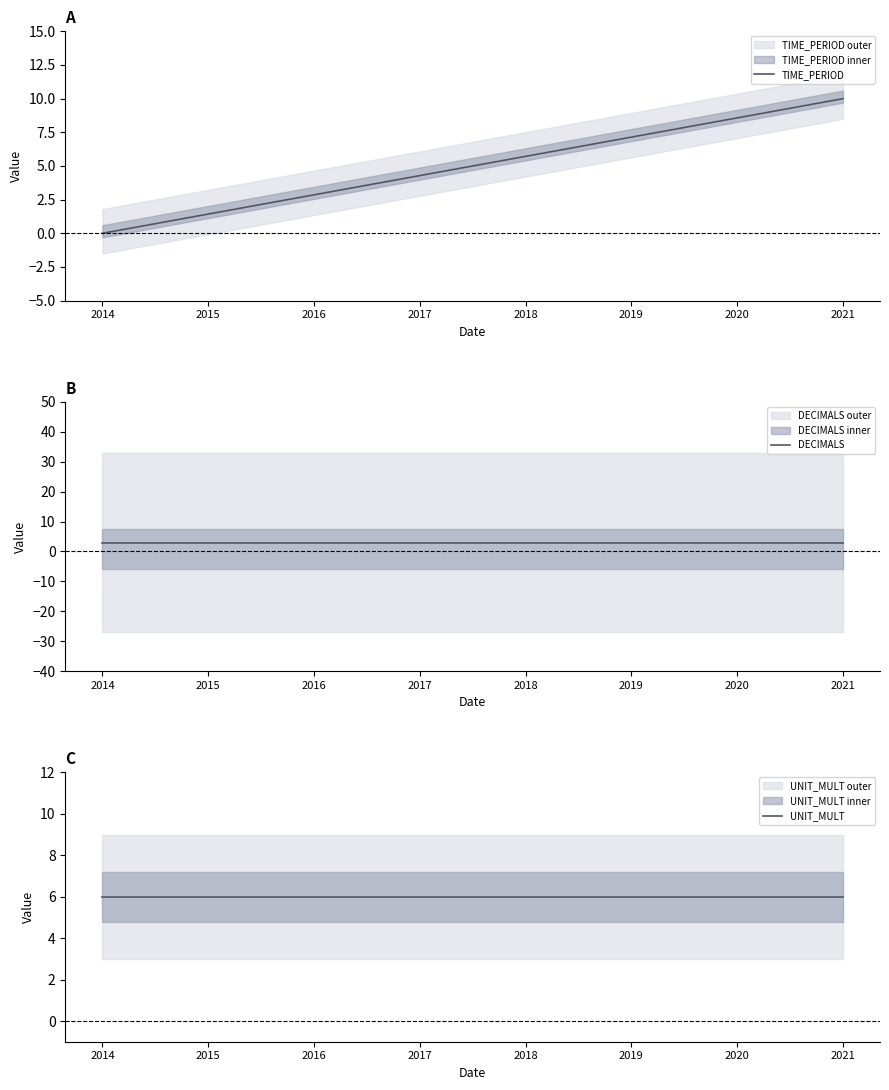

How many values in TIME_PERIOD are above zero?

7